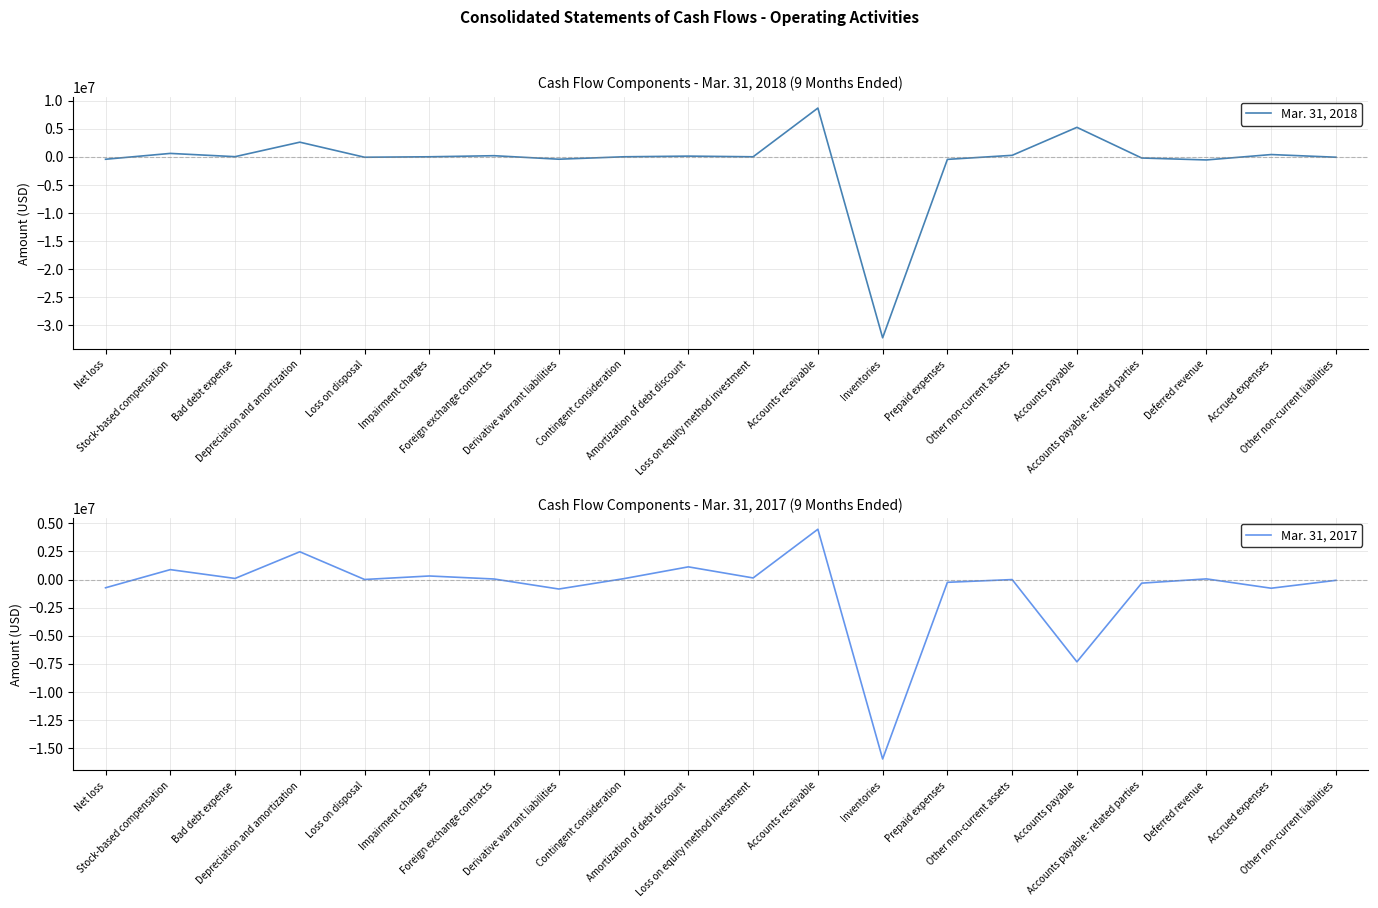

What is the difference between the Mar. 31, 2018 values at Deferred revenue and Bad debt expense?

582162